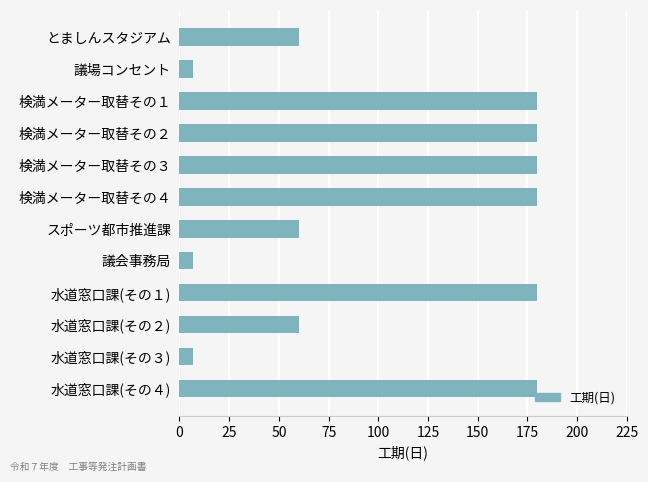

Is it true that the value at 議場コンセント is 7?

True